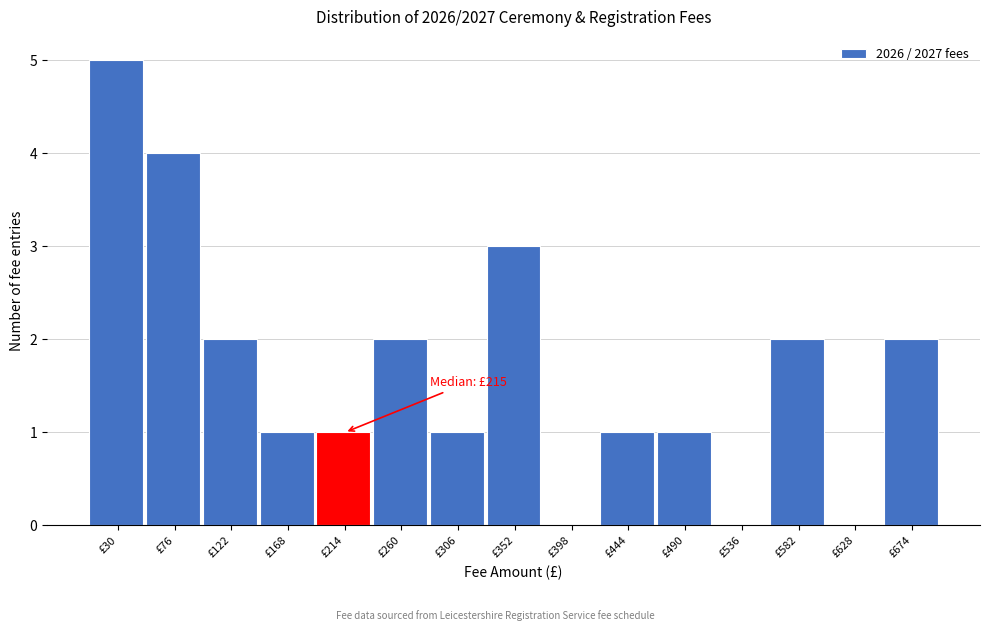

Reading left to right, transcribe all the data shown in this chart.

£30=5	£76=4	£122=2	£168=1	£214=1	£260=2	£306=1	£352=3	£398=0	£444=1	£490=1	£536=0	£582=2	£628=0	£674=2